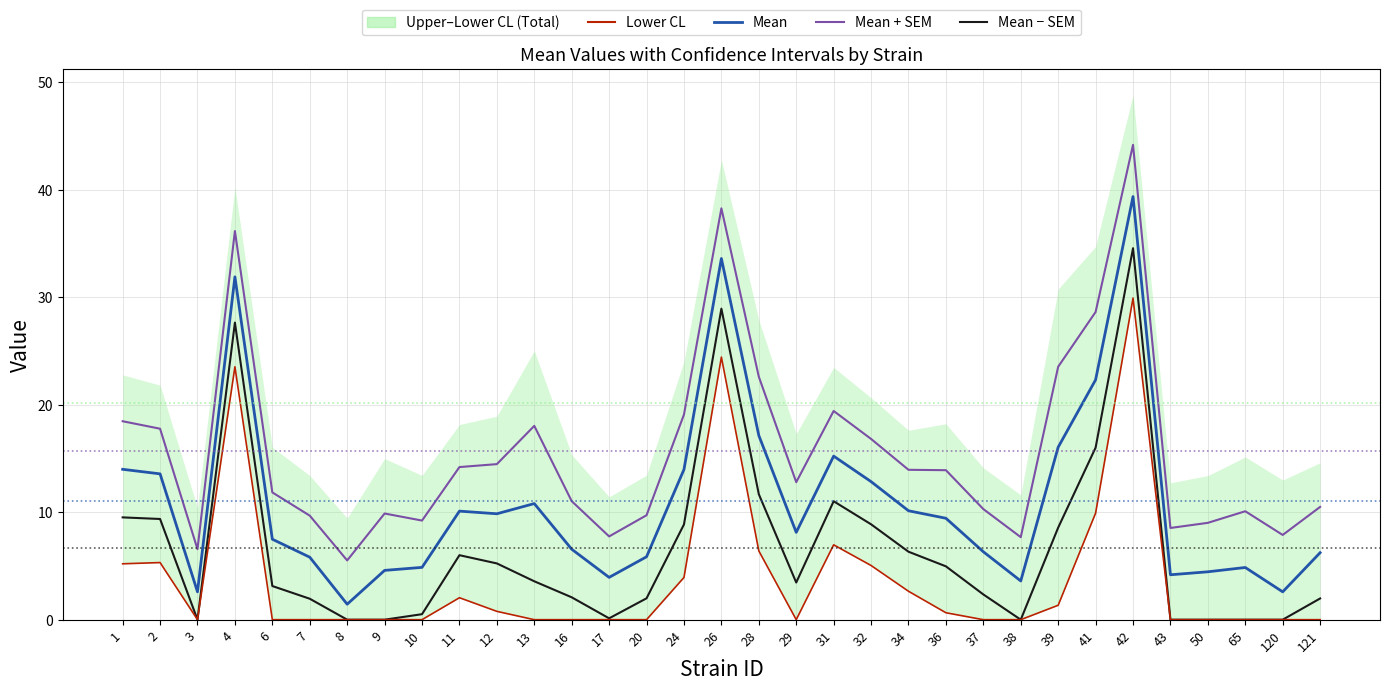

At 41, list the series in order from smallest to largest.

Lower CL, Mean − SEM, Mean, Mean + SEM